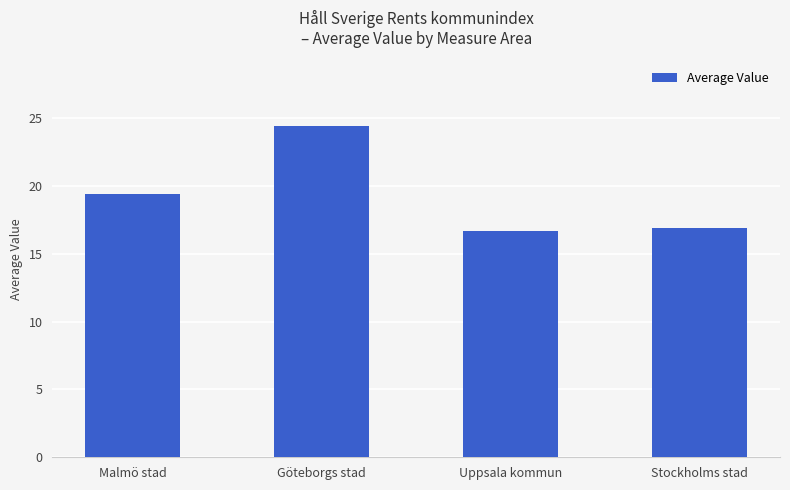

At which label does the data first exceed 19?

Malmö stad